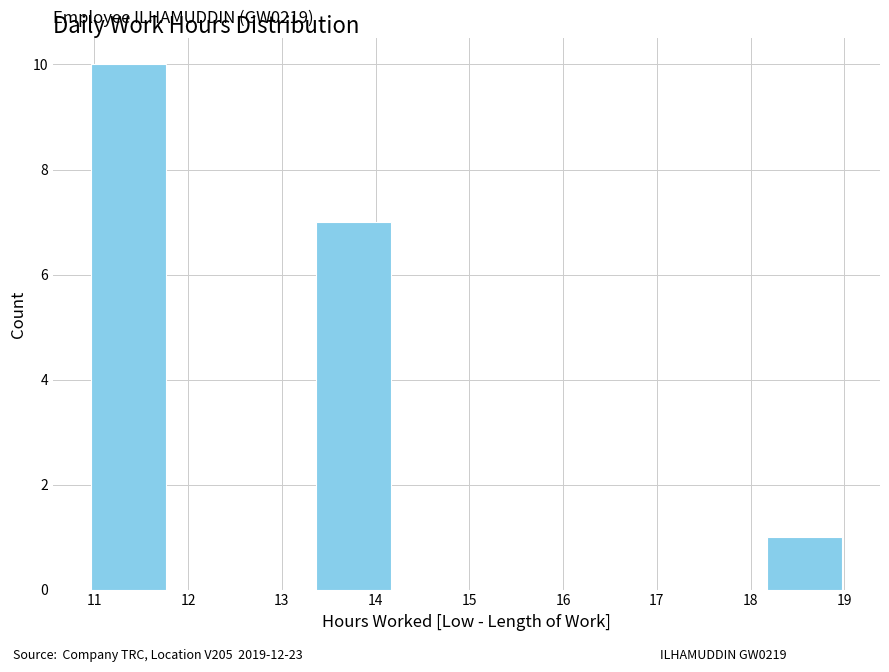

Over which range of the x-axis is the bar tallest?

11.0 to 11.8